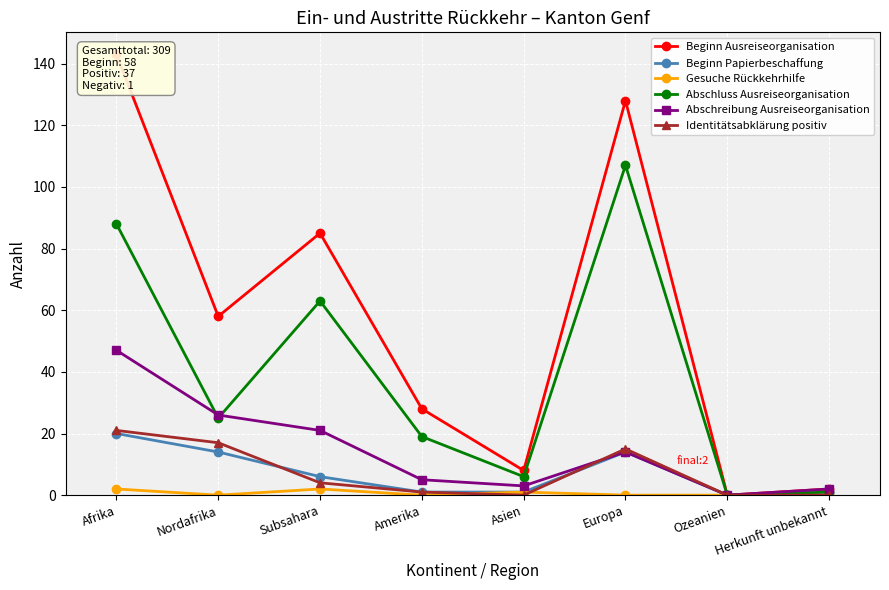

What are all the series names shown in the legend?

Beginn Ausreiseorganisation, Beginn Papierbeschaffung, Gesuche Rückkehrhilfe, Abschluss Ausreiseorganisation, Abschreibung Ausreiseorganisation, Identitätsabklärung positiv